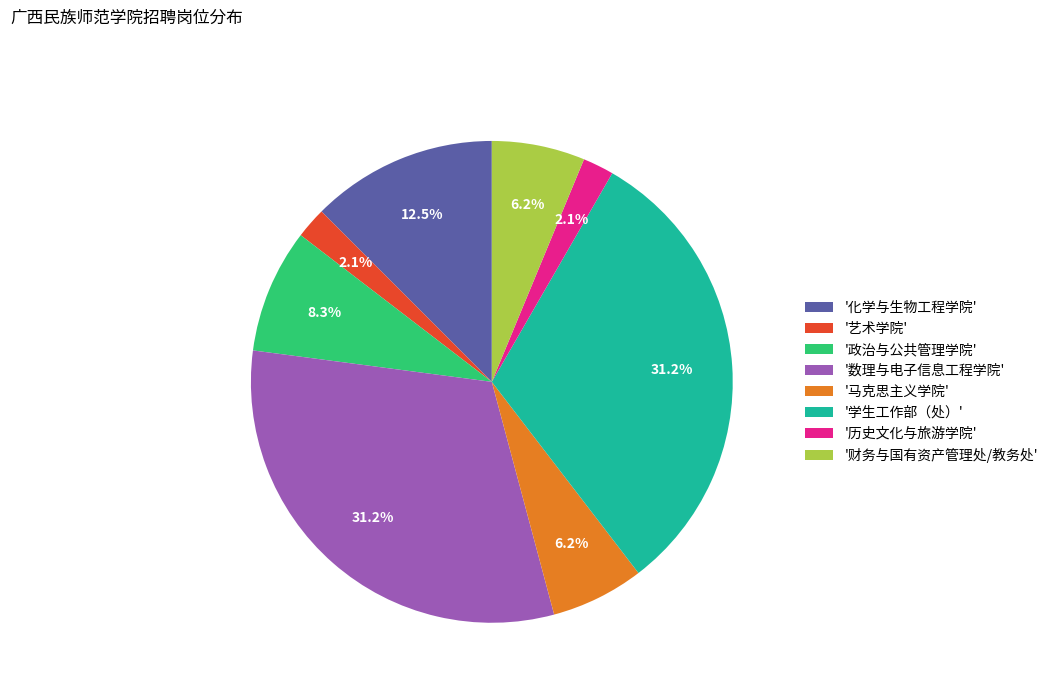

Which has a higher value, '学生工作部（处）' or '政治与公共管理学院'?

'学生工作部（处）'